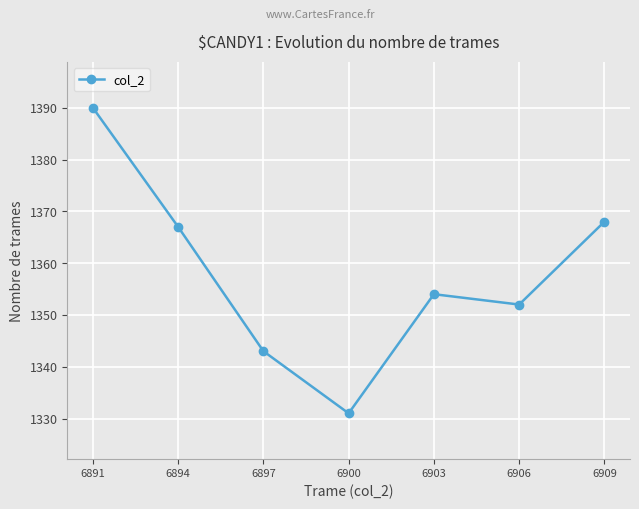

How many lines are shown in the chart?

1